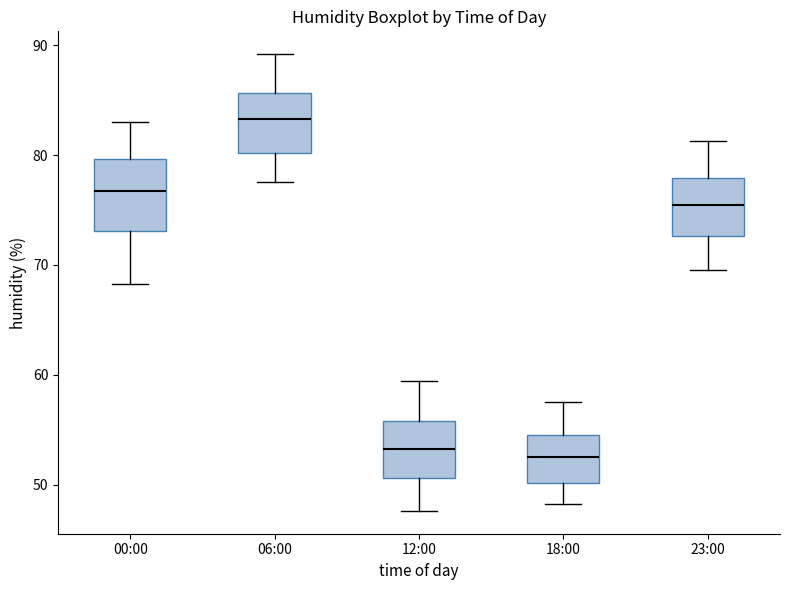

Where does the median line of the box for 00:00 sit on the y-axis? The values are not printed on the chart, so give them approximately, as read against the axis.

77